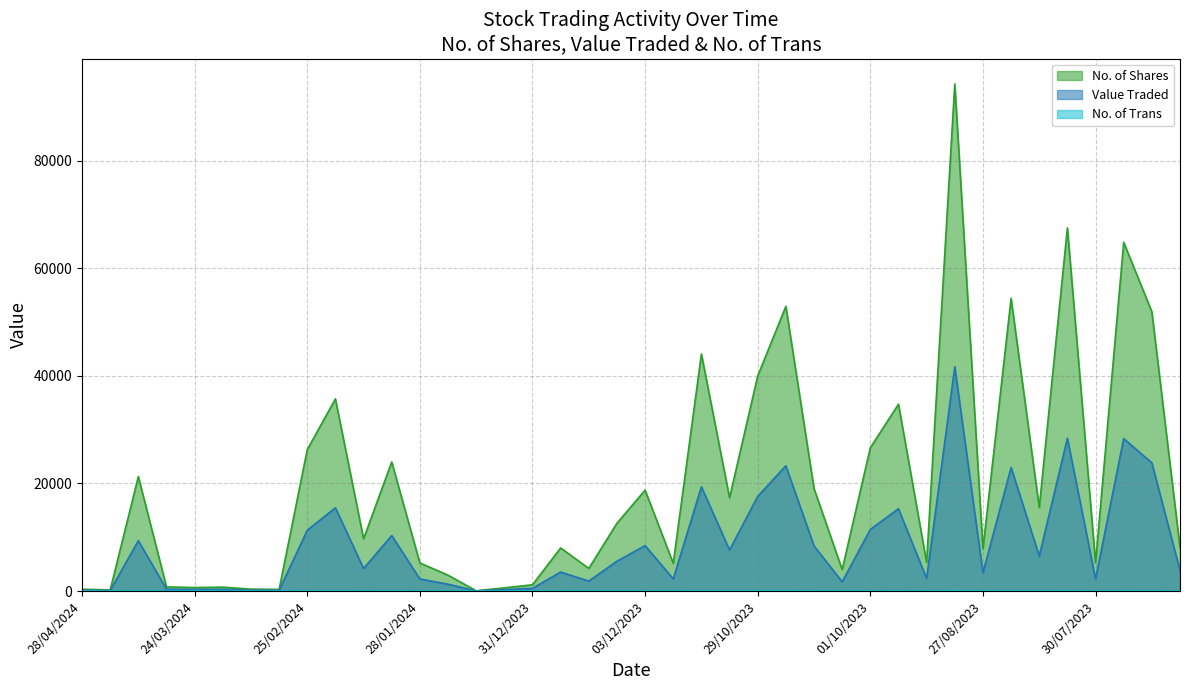

What are all the series names shown in the legend?

No. of Shares, Value Traded, No. of Trans